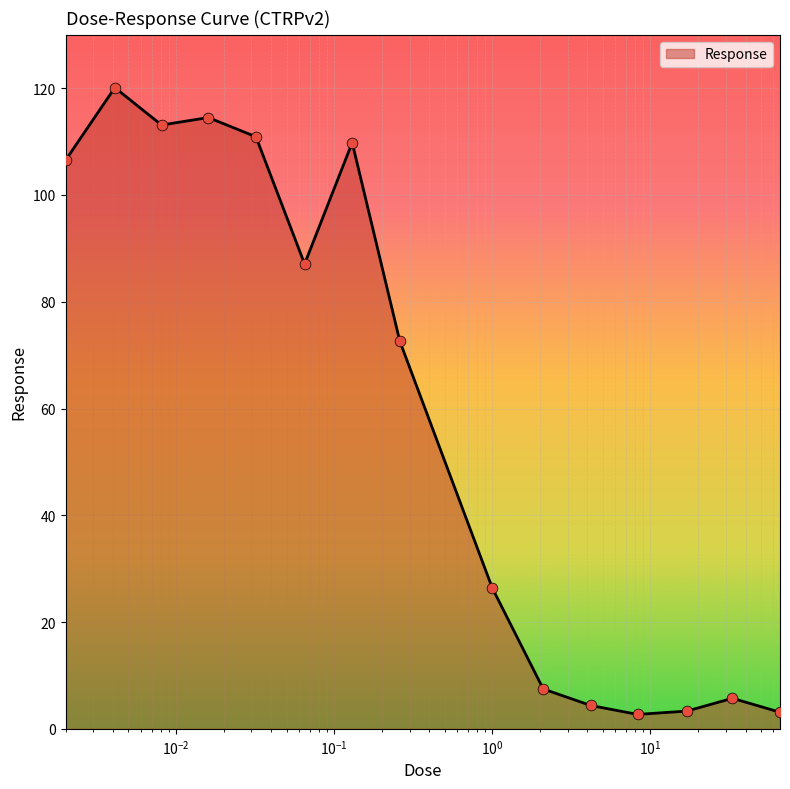

What is the difference between the maximum and minimum values?

117.4